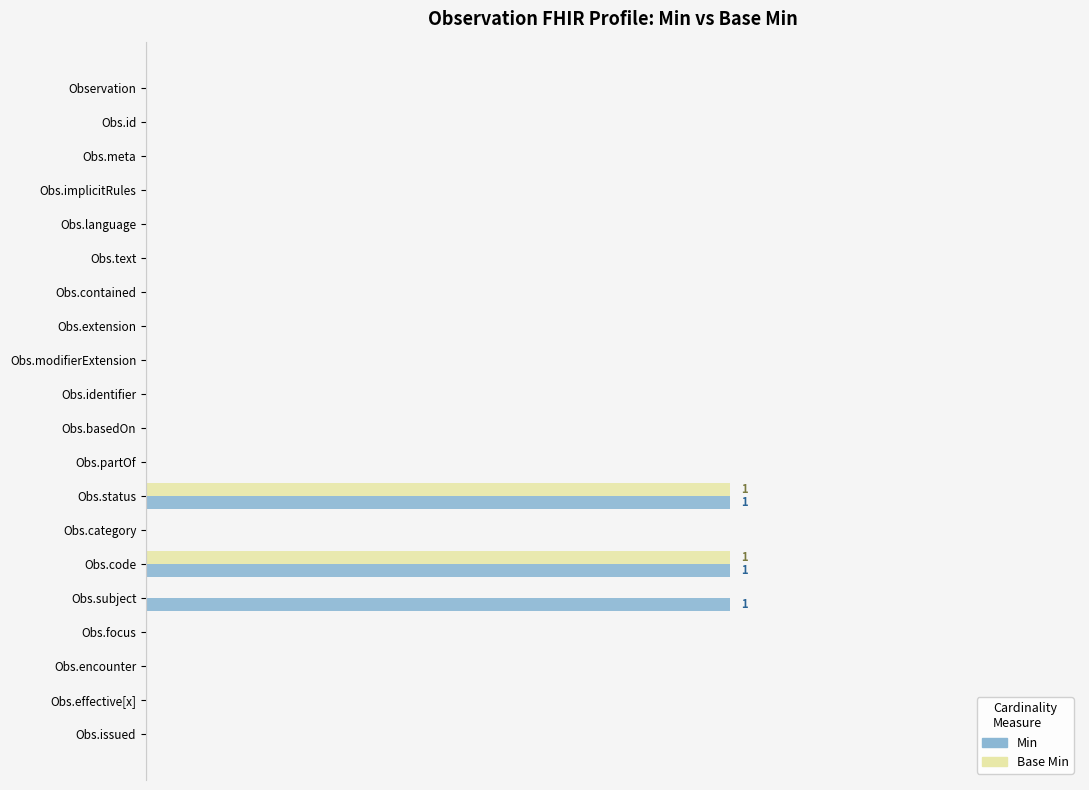

What are all the series names shown in the legend?

Min, Base Min